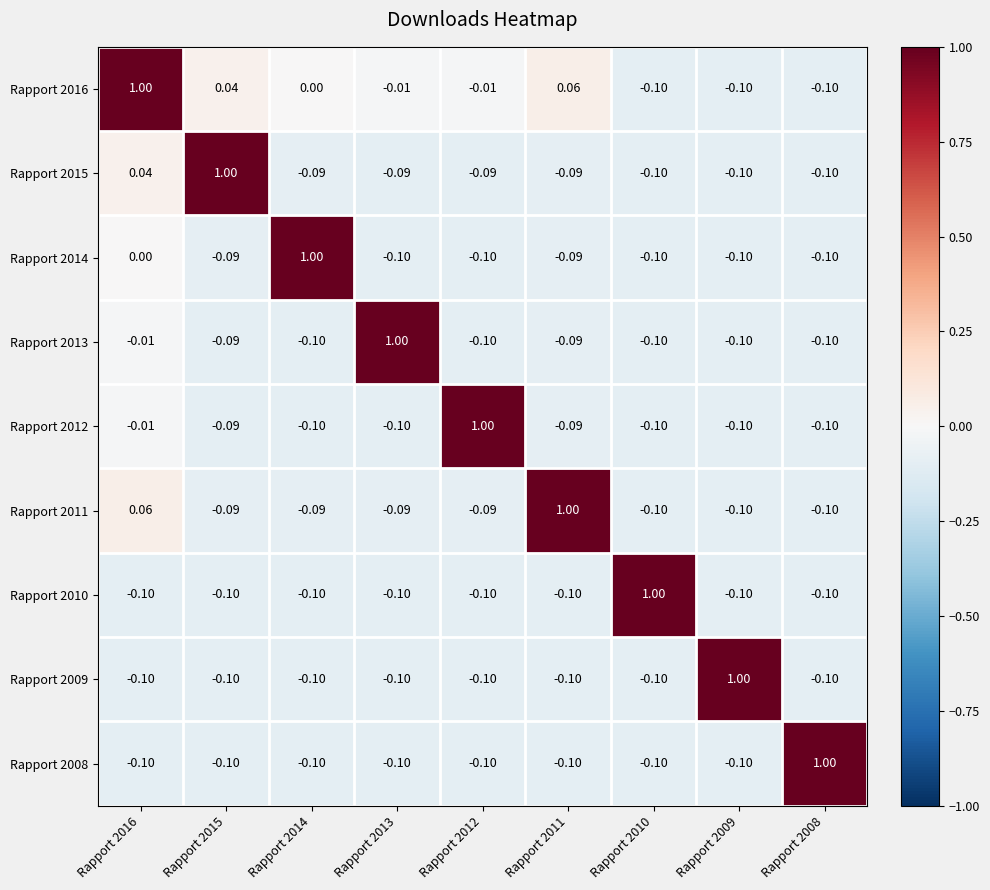

Which has a higher value, Rapport 2009 or Rapport 2014?

Rapport 2014